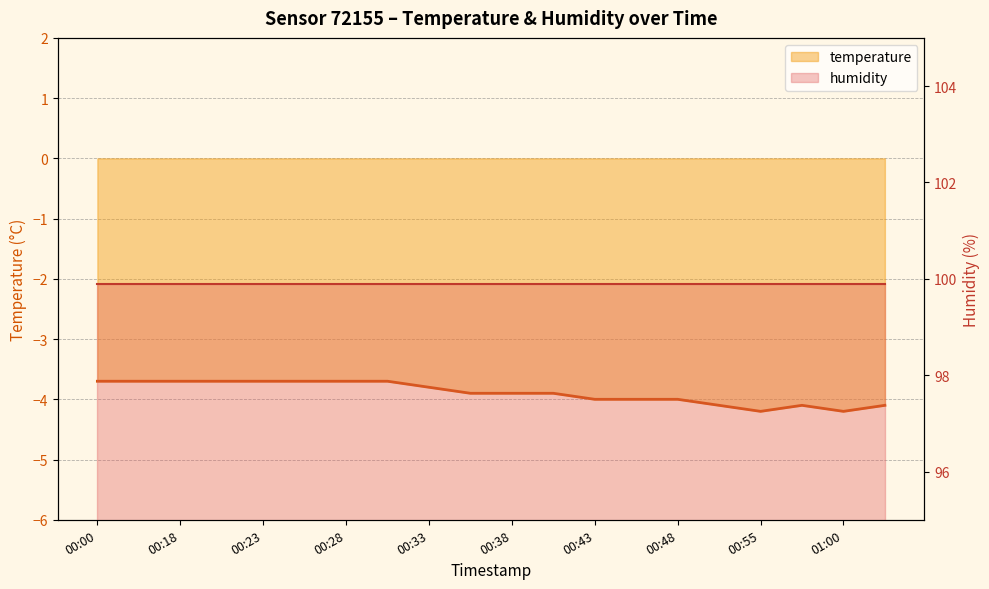

Reading right to left, transcribe all the data shown in this chart.

01:03=-4.1	01:00=-4.2	00:58=-4.1	00:55=-4.2	00:50=-4.1	00:48=-4.0	00:45=-4.0	00:43=-4.0	00:40=-3.9	00:38=-3.9	00:35=-3.9	00:33=-3.8	00:30=-3.7	00:28=-3.7	00:25=-3.7	00:23=-3.7	00:21=-3.7	00:18=-3.7	00:13=-3.7	00:00=-3.7